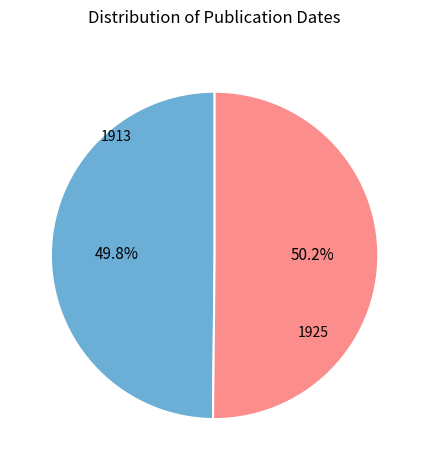

Is there a majority slice in this chart?

Yes